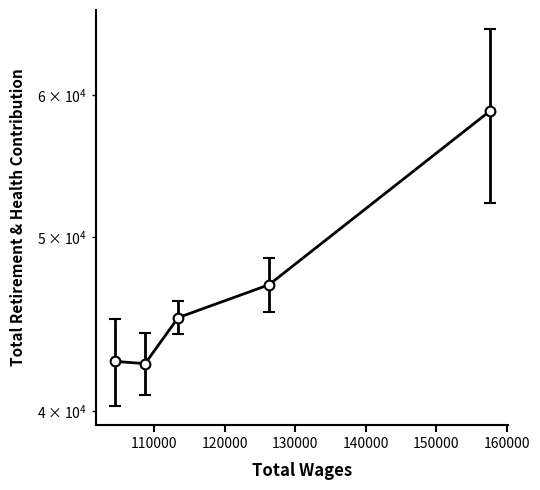

What is the ratio of the value at 140000 to the value at 110000?

1.4